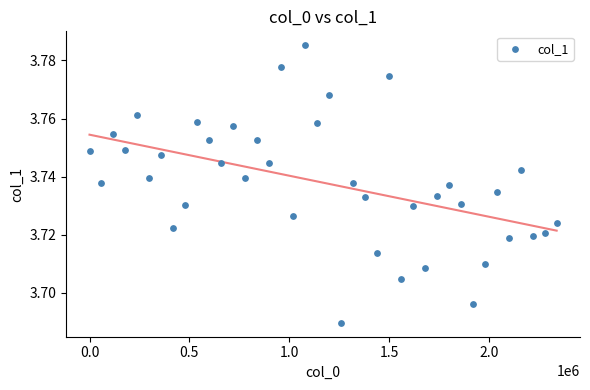

What is the range of X values (max minus min)?

2340000.0